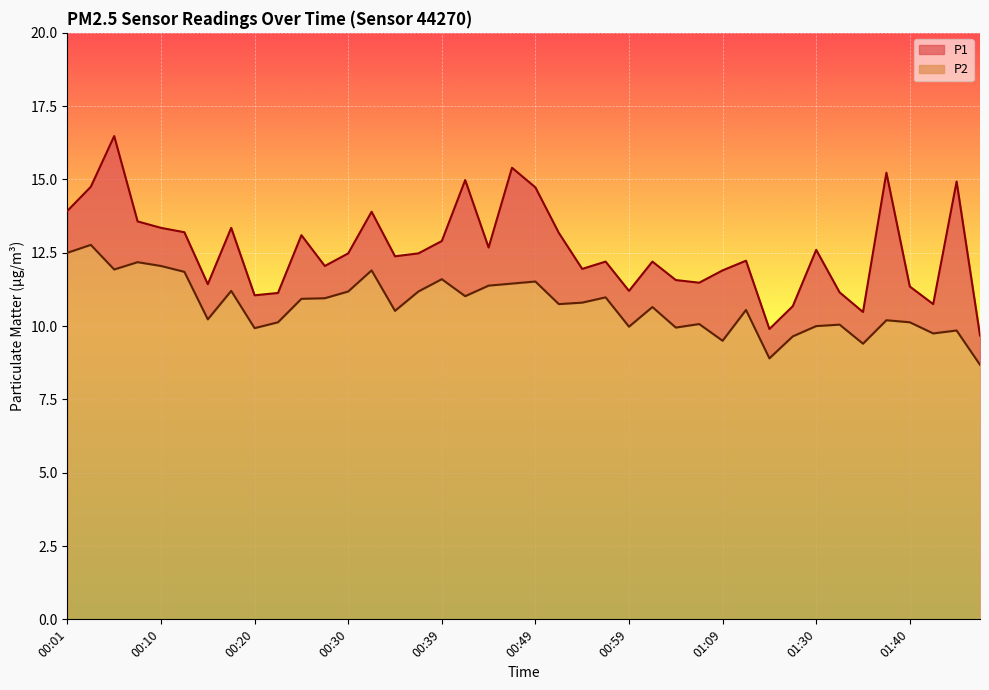

At which label does P1 reach its minimum?

01:48